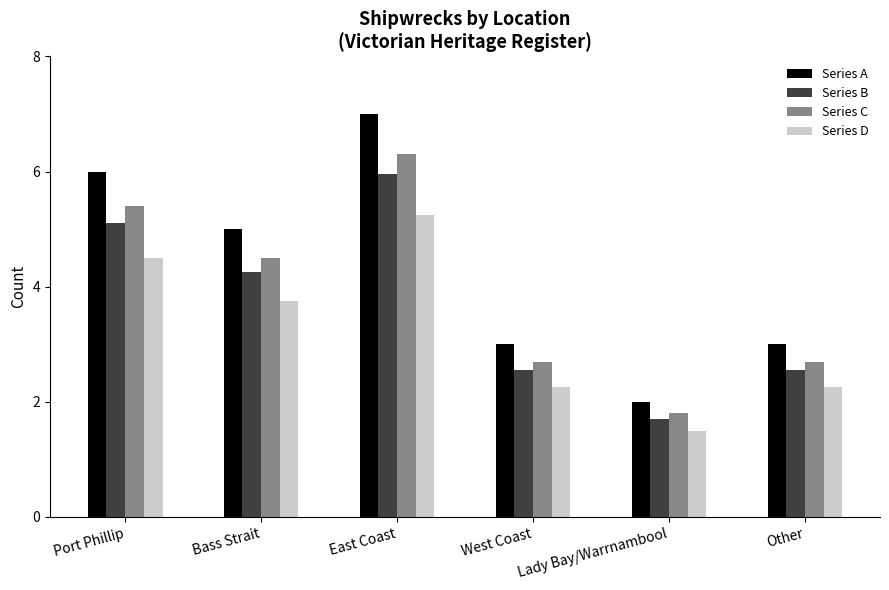

Between Bass Strait and West Coast, which series saw the biggest shift?

Series A